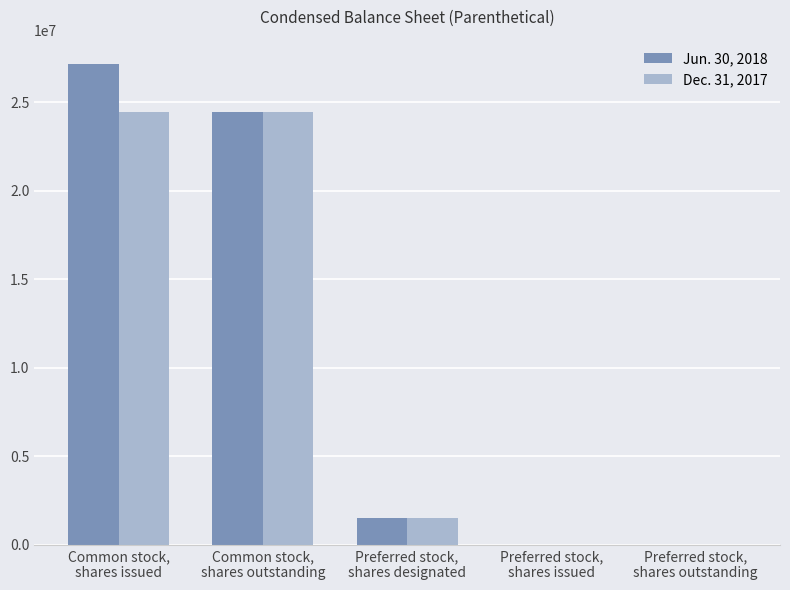

Reading right to left, list all the values displayed in this chart.

Jun. 30, 2018: 1000	1000	1500000	24453000	27171000
Dec. 31, 2017: 1000	1000	1500000	24453000	24453000